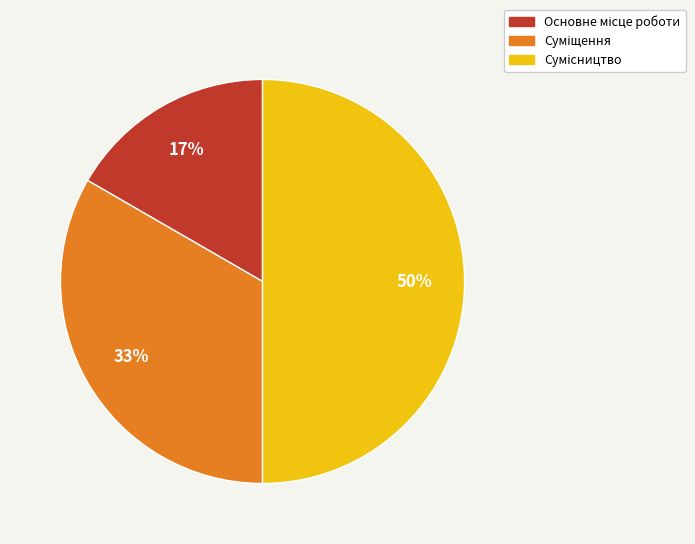

How many segments does this pie chart have?

3